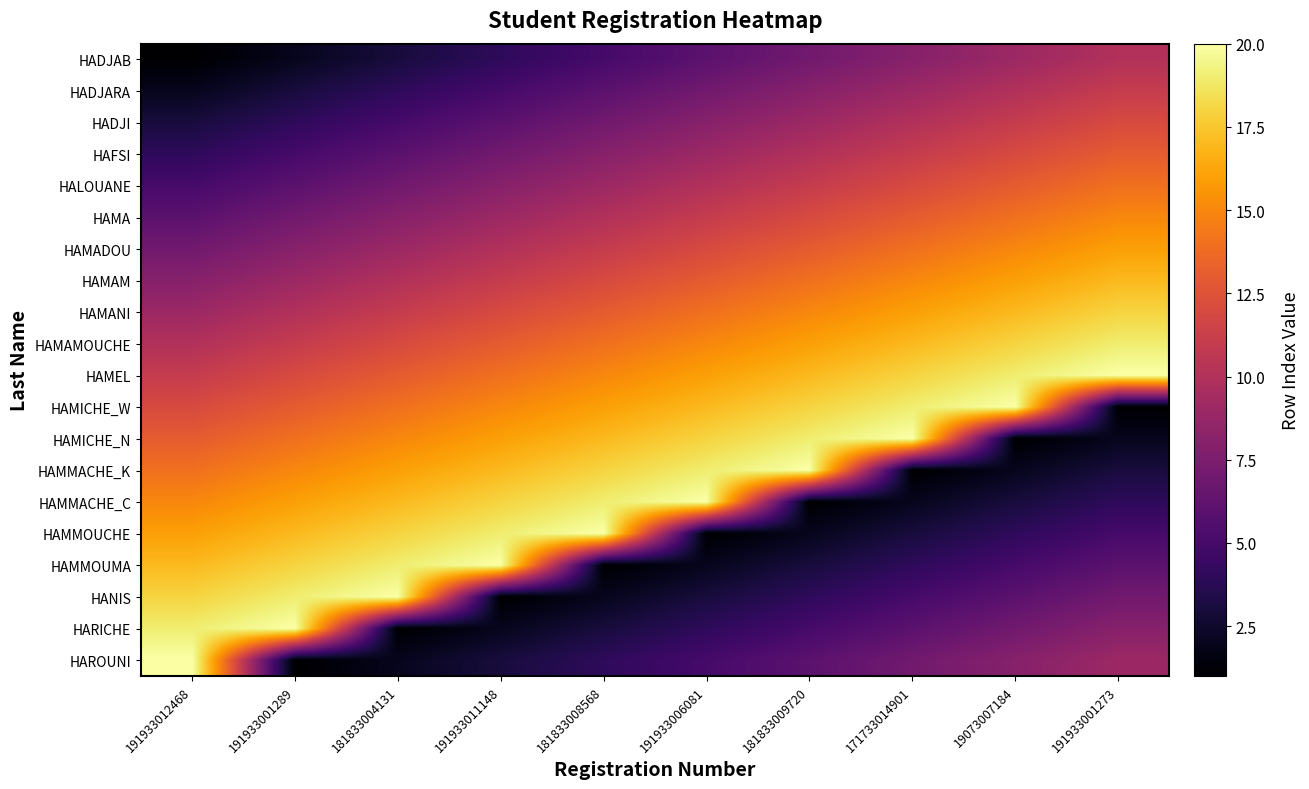

Between 181833008568 and 191933001273, which is larger?

191933001273